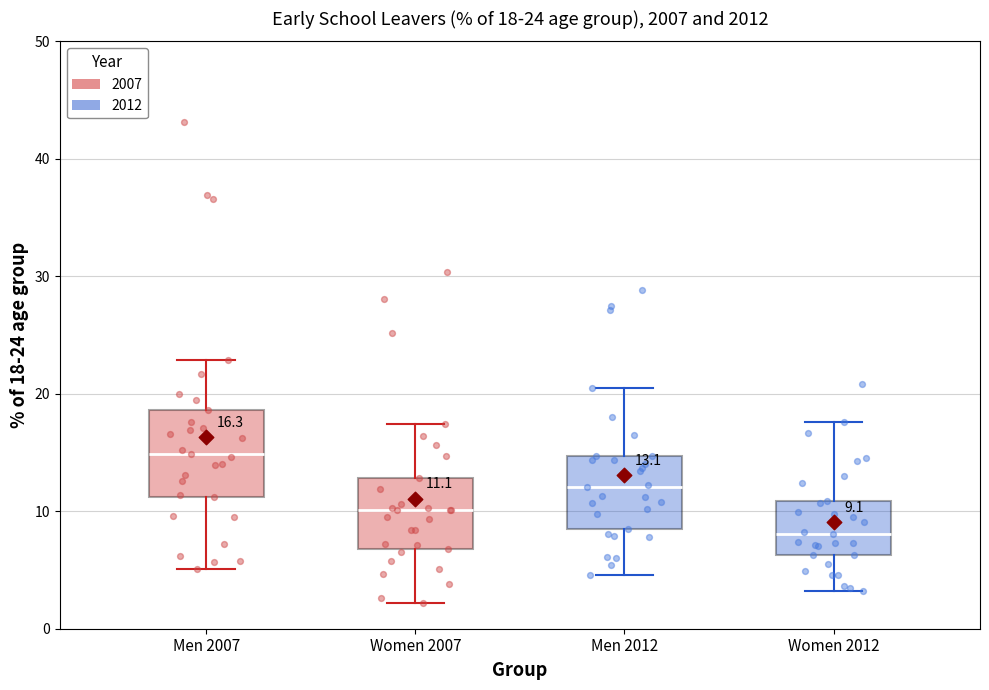

Comparing the boxes themselves (not the whiskers), which one is the tallest?

Men 2007